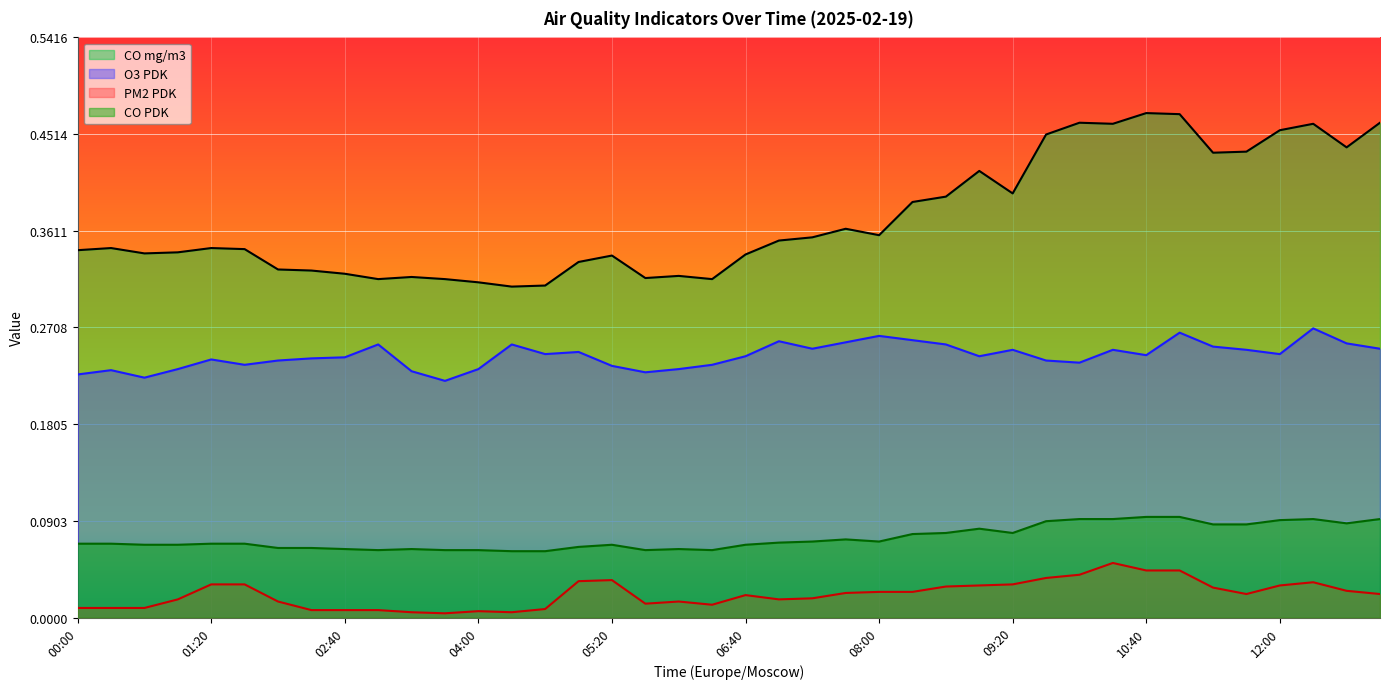

Between 12:00 and 05:40, which is larger?

12:00